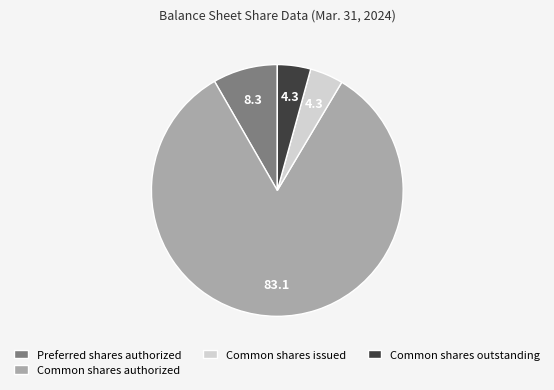

Count the number of slices in the pie.

4